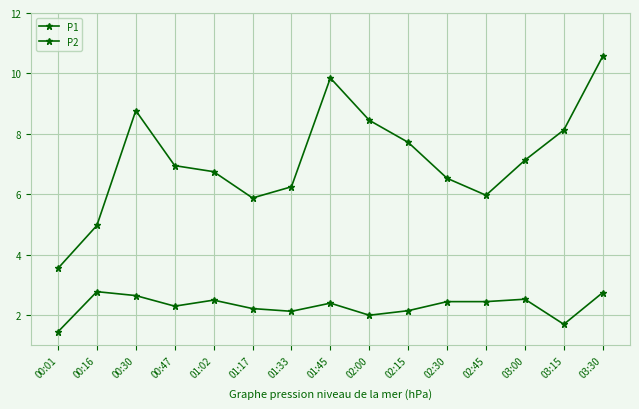

What is the label of the 3rd point from the left?

00:30